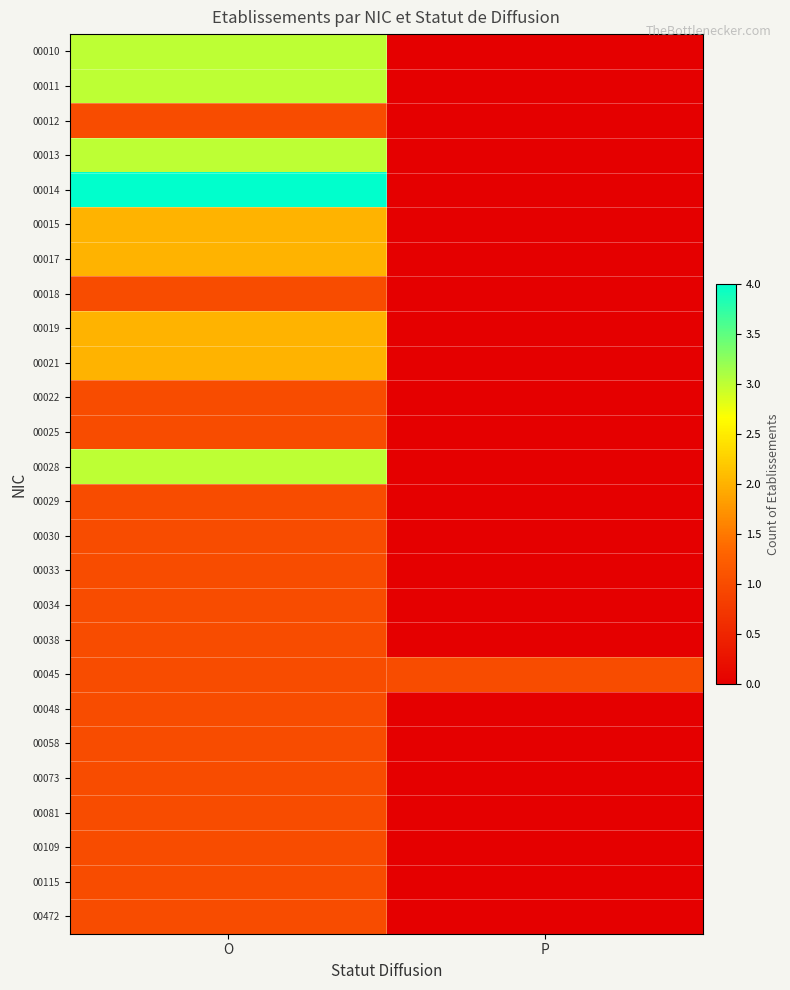

Which series changed the most between O and P?

00014